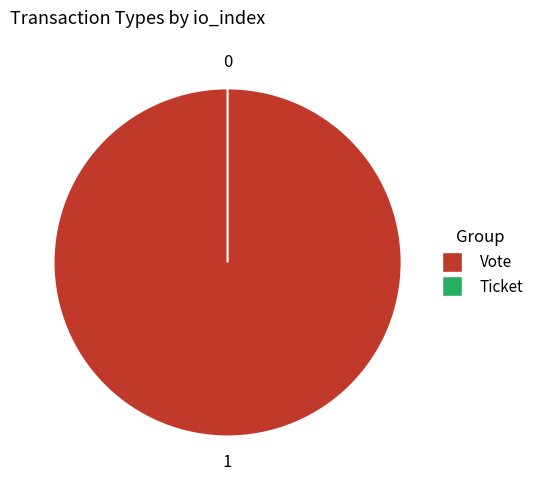

True or false: Vote accounts for 99% of the total.

False